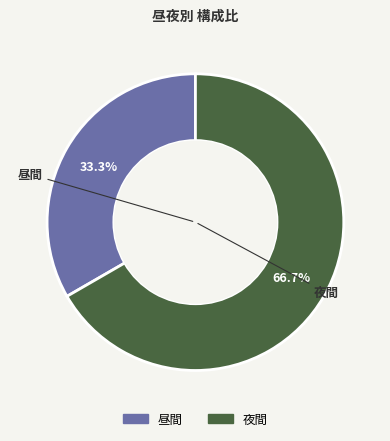

True or false: 夜間 accounts for 75% of the total.

False